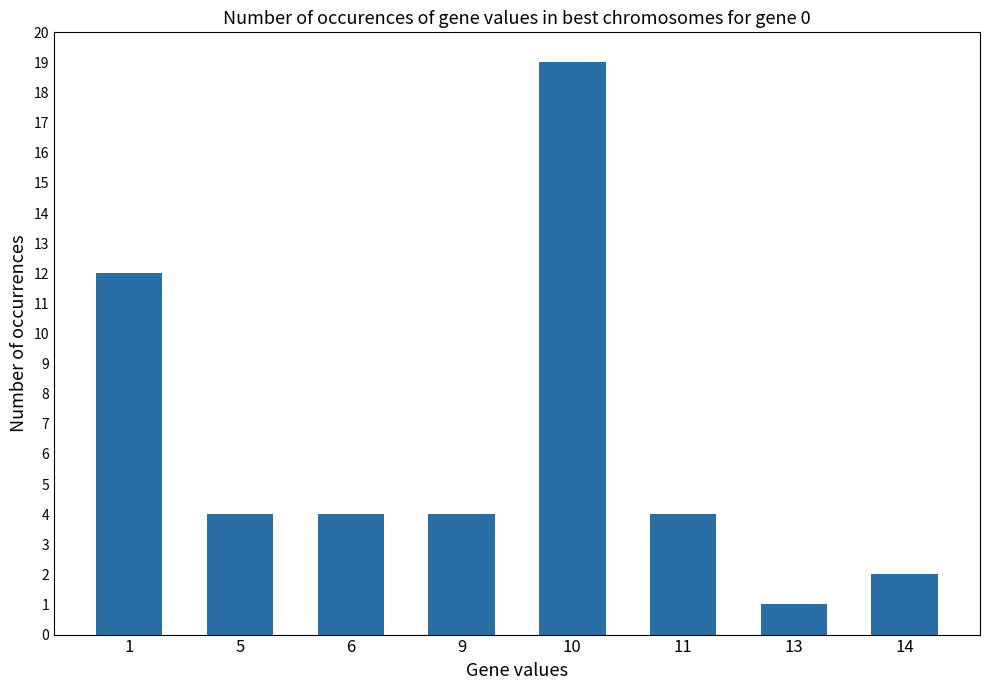

The value at 6 is 4. True or false?

True